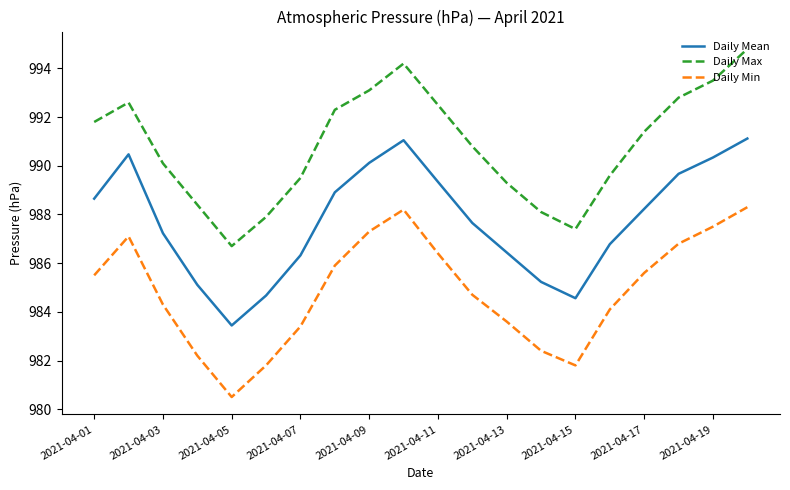

What is the difference between the second highest and minimum values in the Daily Mean series?

7.6